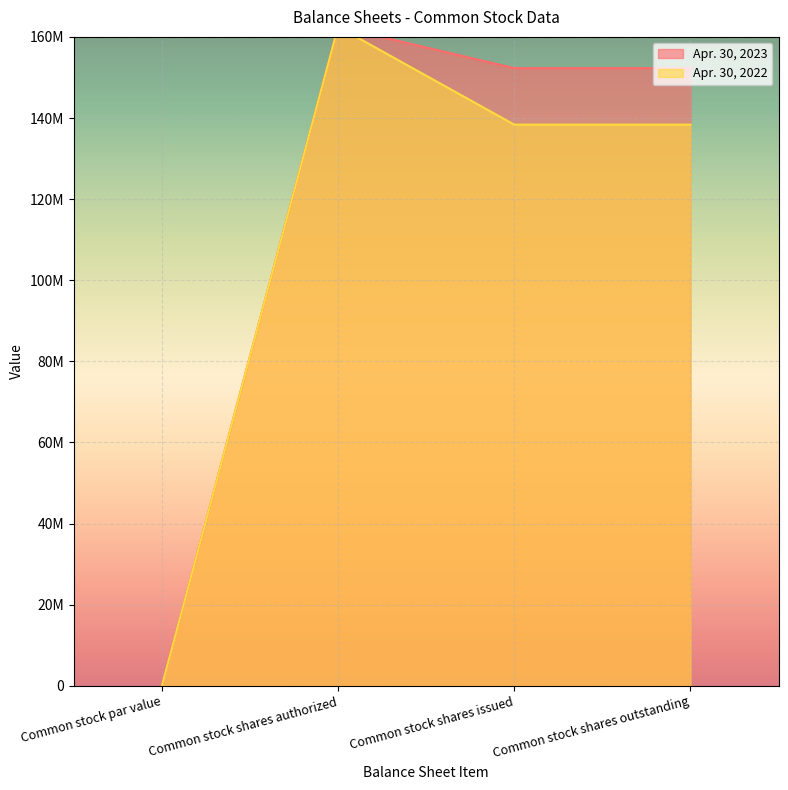

Reading right to left, transcribe all the data shown in this chart.

Apr. 30, 2023: 152289579	152289579	162500000	0
Apr. 30, 2022: 138364579	138364579	162500000	0